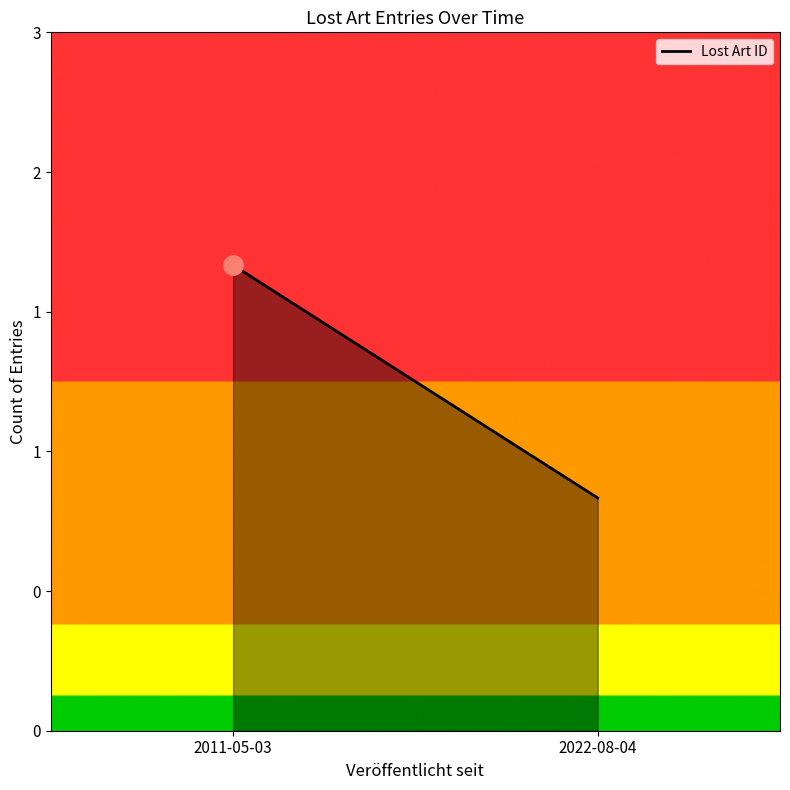

Approximately how many times larger is the value at 2022-08-04 compared to 2011-05-03?

0.5